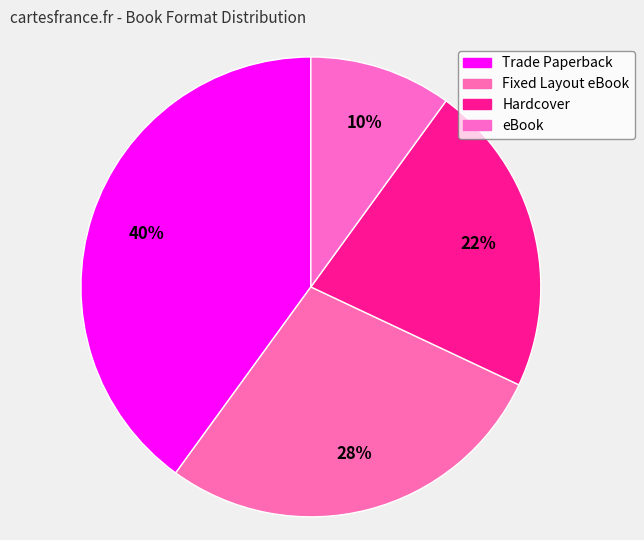

Count the number of slices in the pie.

4